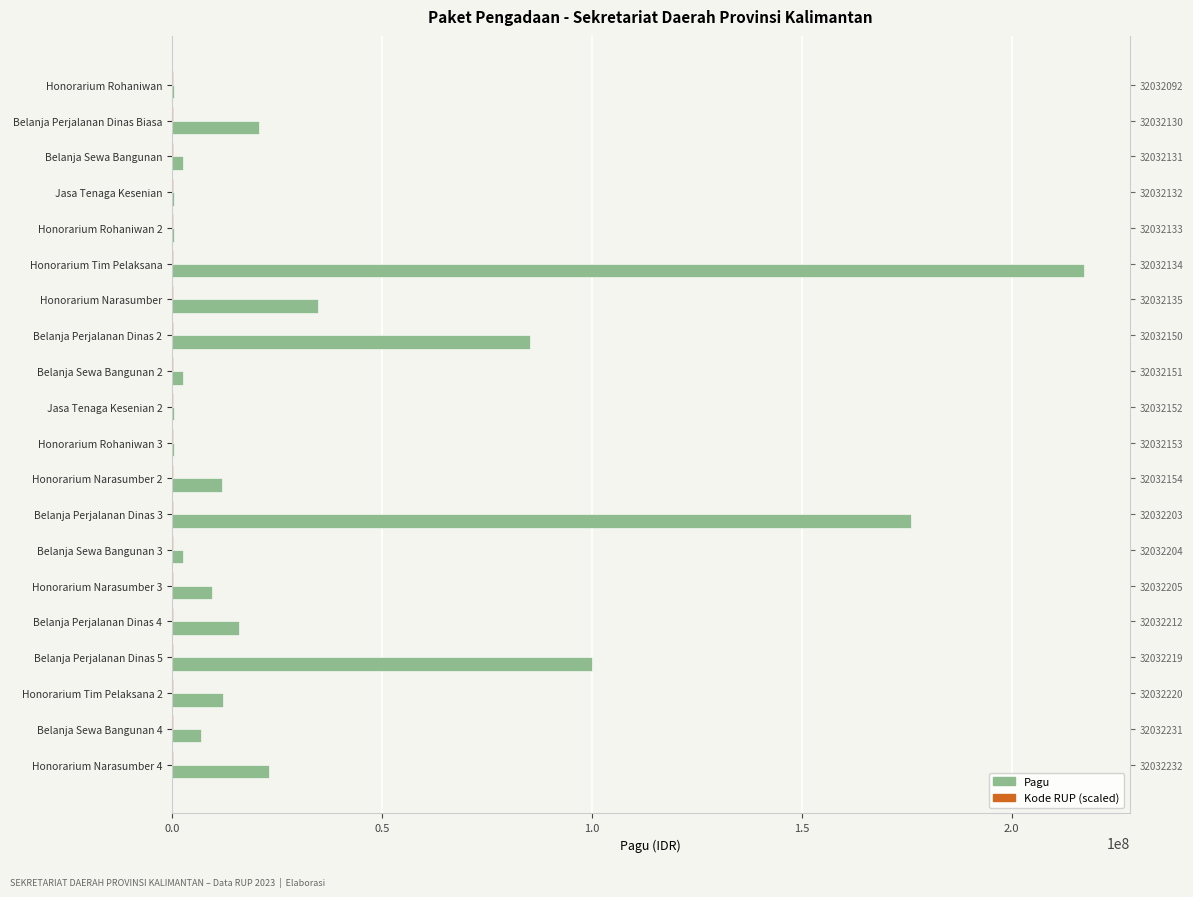

What is the difference between the highest and lowest values at Jasa Tenaga Kesenian?

78680